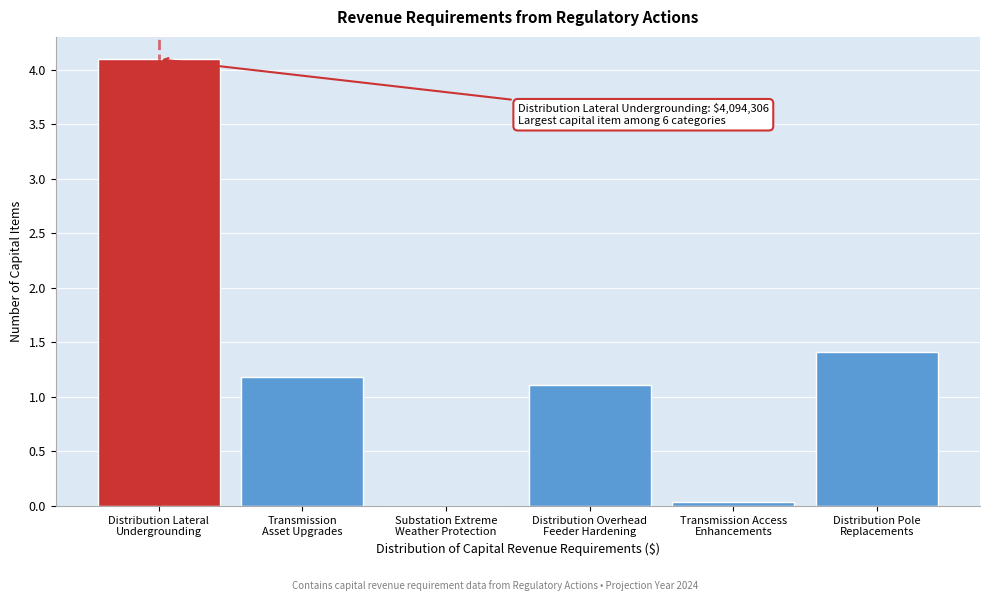

What is the sum of all values?

7.8